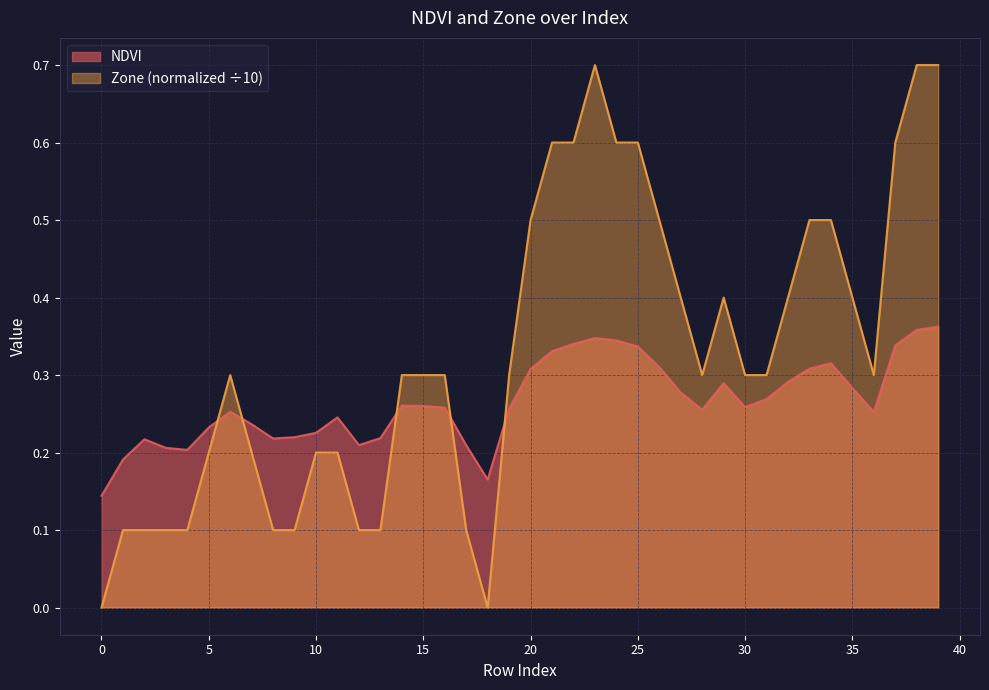

Between 32 and 31, which is larger?

32